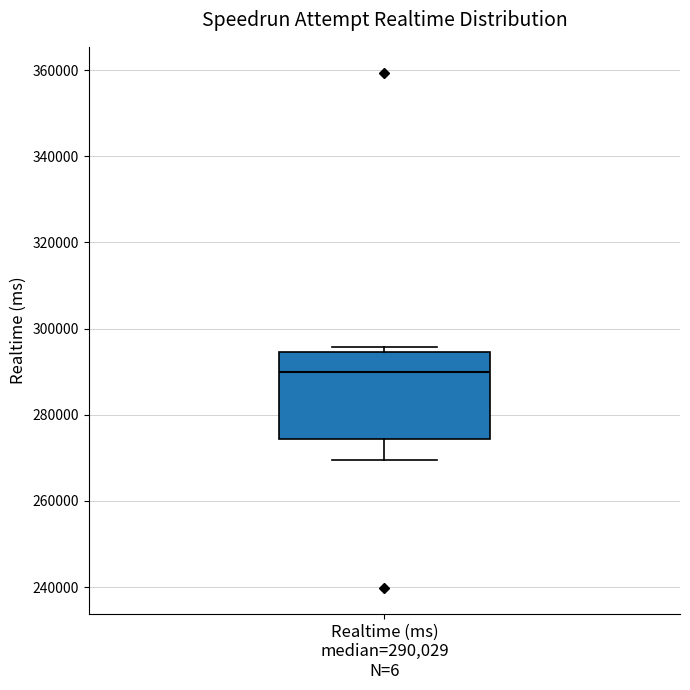

Transcribe this box plot: give where the median line is, the range the box spans, and where the two whiskers end, as read against the y-axis. The values are not printed on the chart, so give them approximately, as read against the axis.

median 290000, box 274000 to 294000, whiskers 270000 to 296000